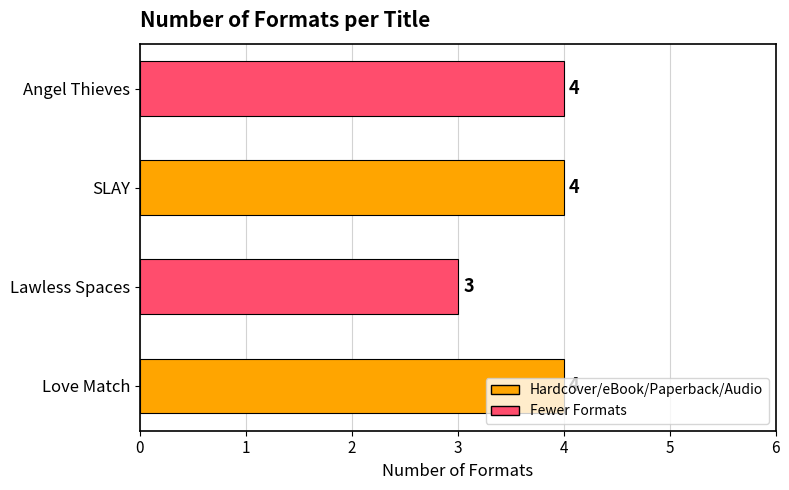

What is the difference between the second highest and minimum values?

1